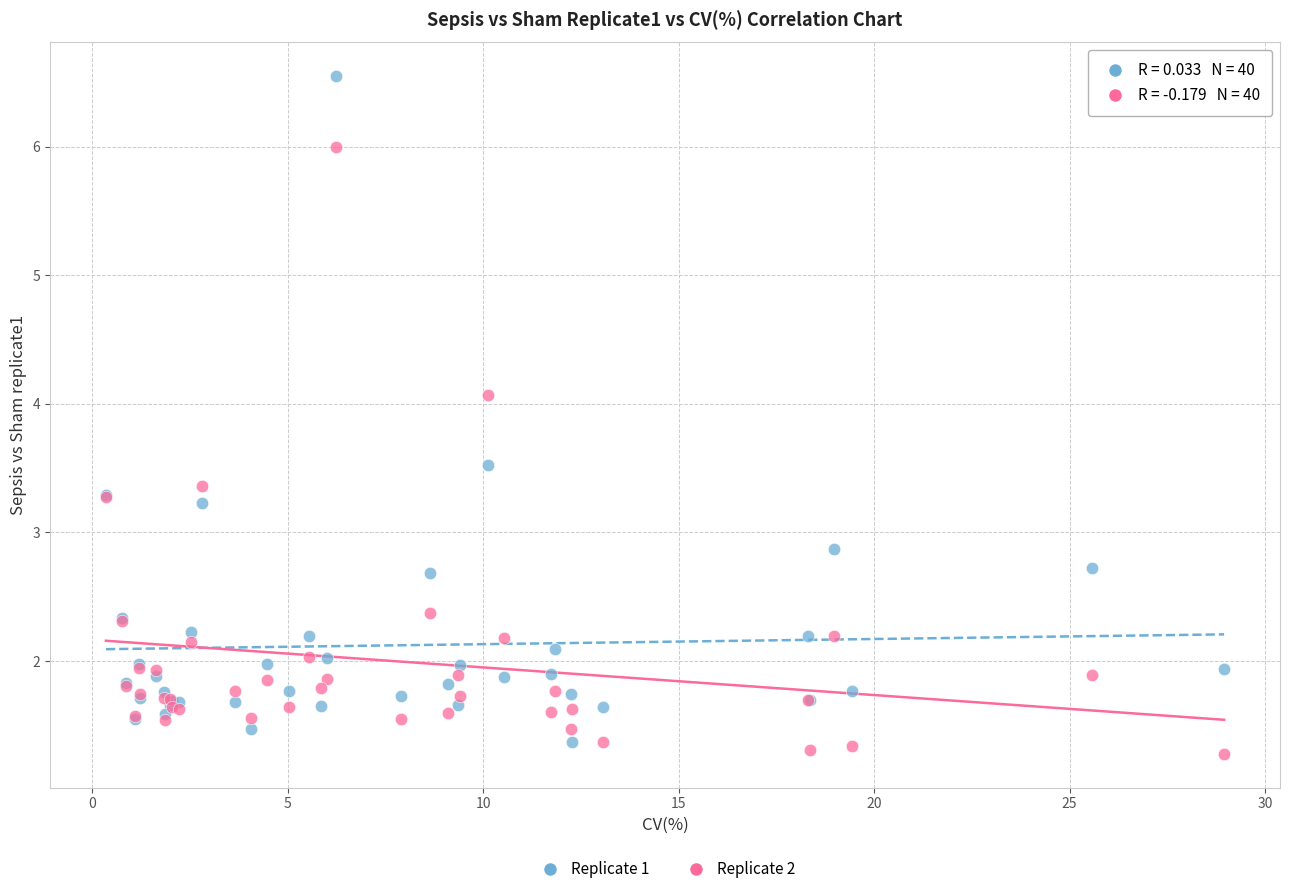

What are all the series names shown in the legend?

Replicate 1, Replicate 2